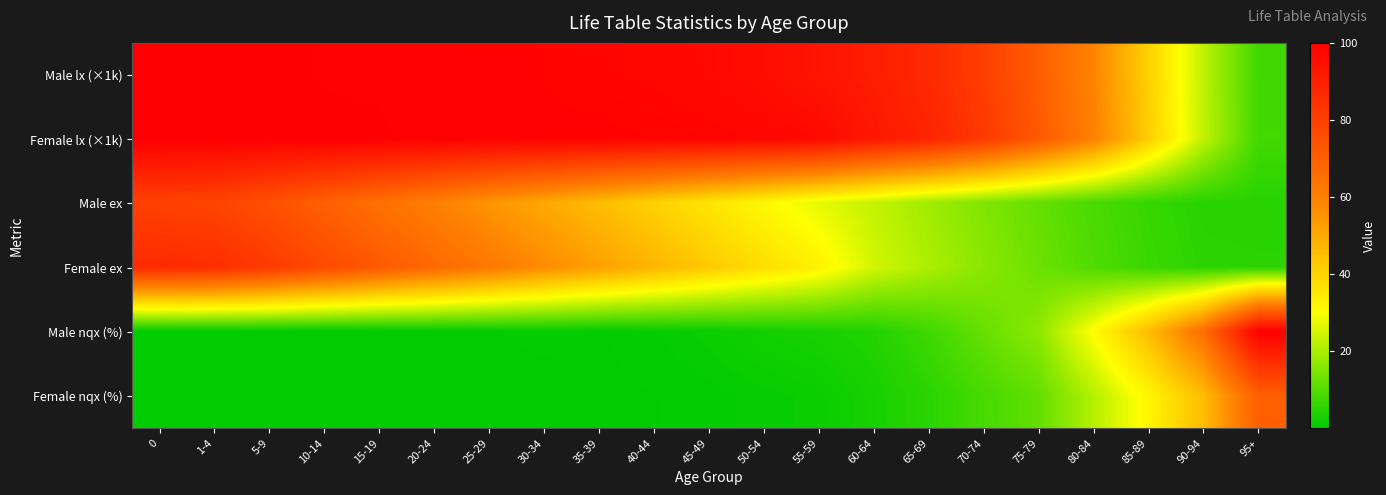

What is the spread (max minus min) of values at 20-24?

99.3